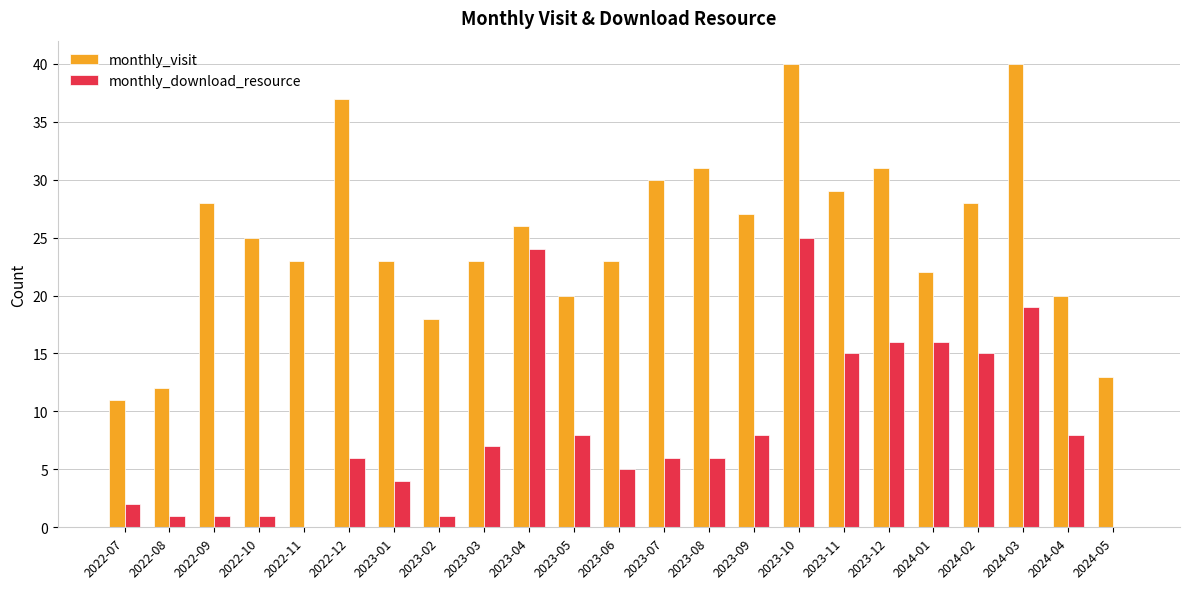

At which category is the sum across all series the highest?

2023-10